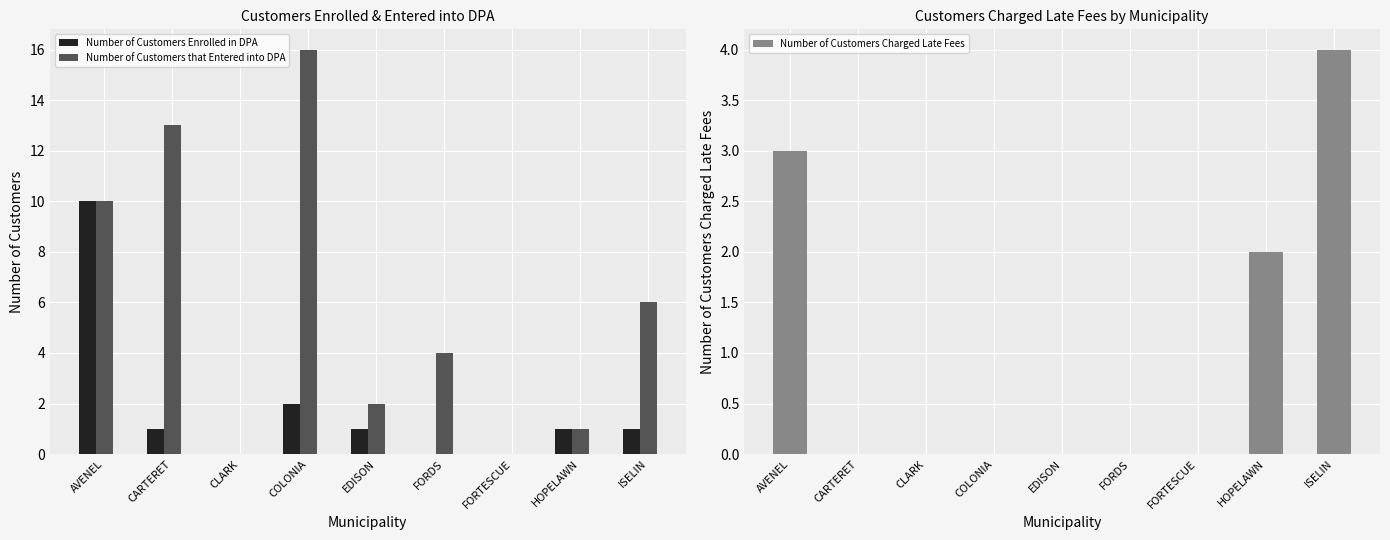

How many Number of Customers Enrolled in DPA values are between 0 and 1?

7